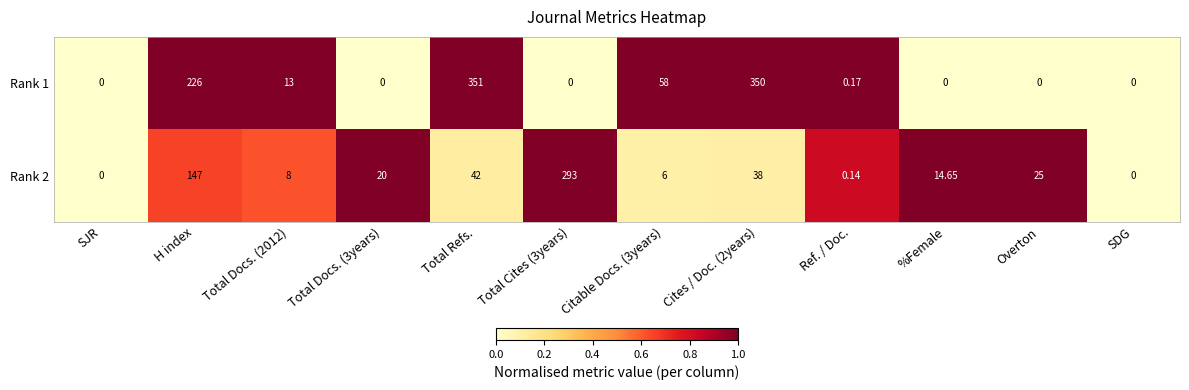

At which category is the sum across all series the highest?

Total Refs.